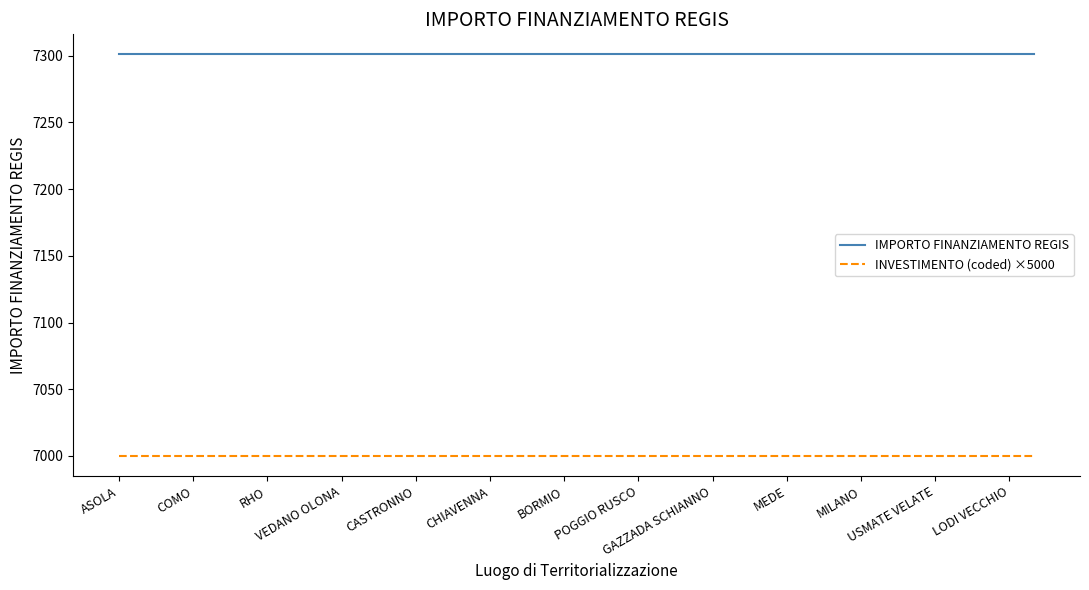

What is the lowest value of the IMPORTO FINANZIAMENTO REGIS series?

7301